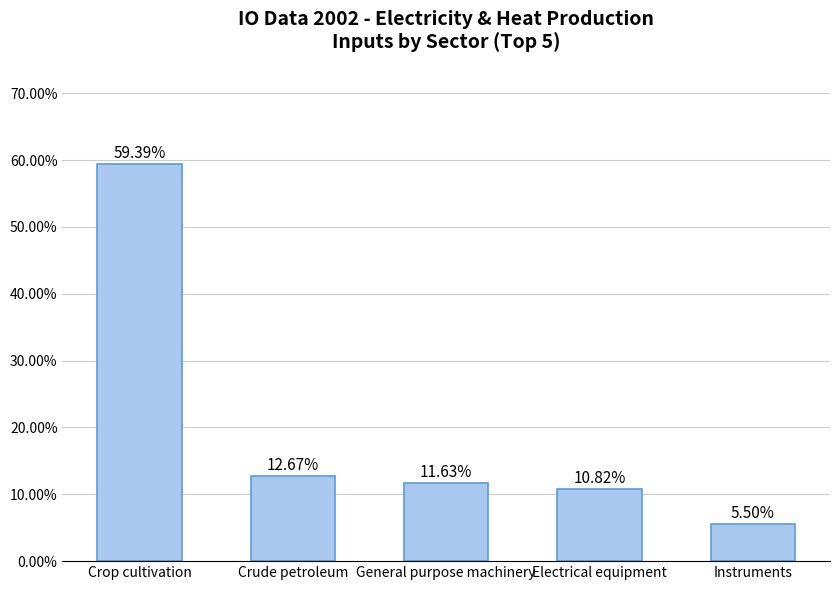

Does the chart contain any negative values?

No